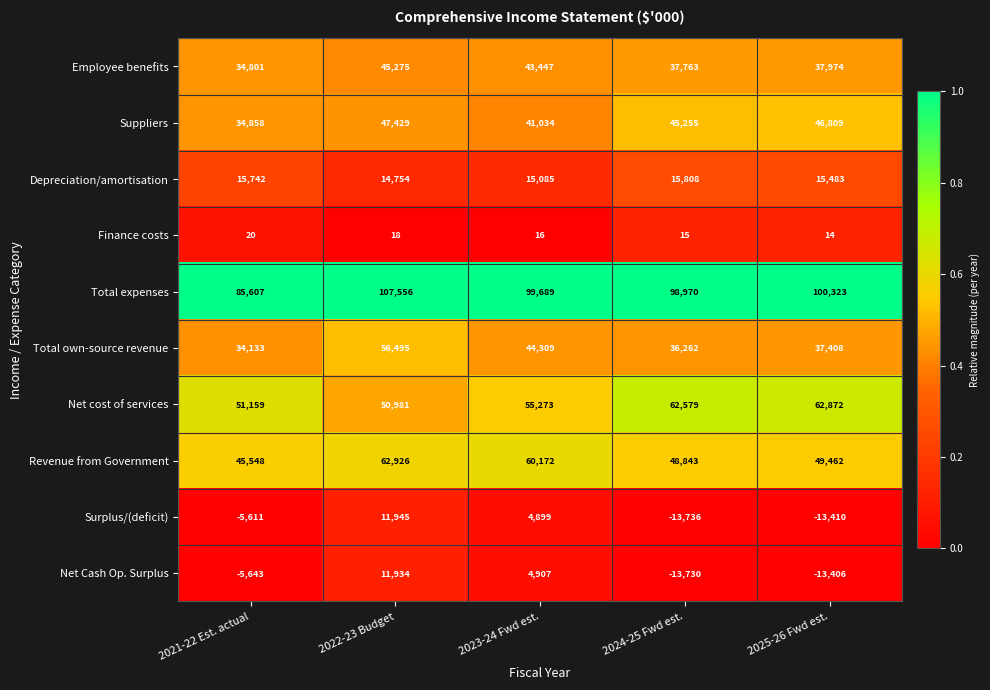

Which series has the largest range (max minus min)?

Surplus/(deficit)